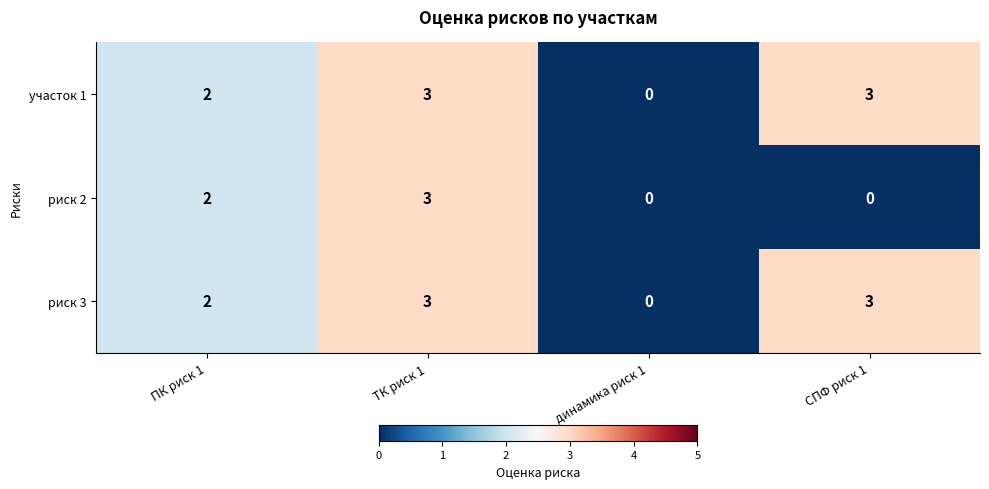

Count the number of data series in this chart.

3